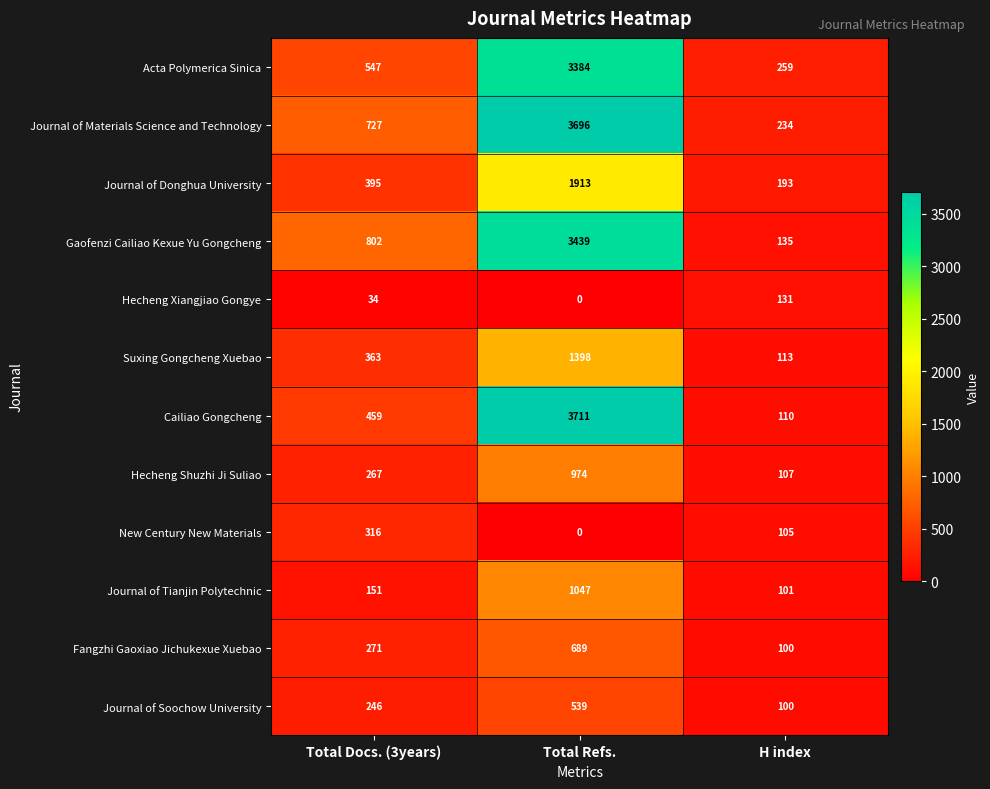

Which series has the largest total across all categories?

Journal of Materials Science and Technology